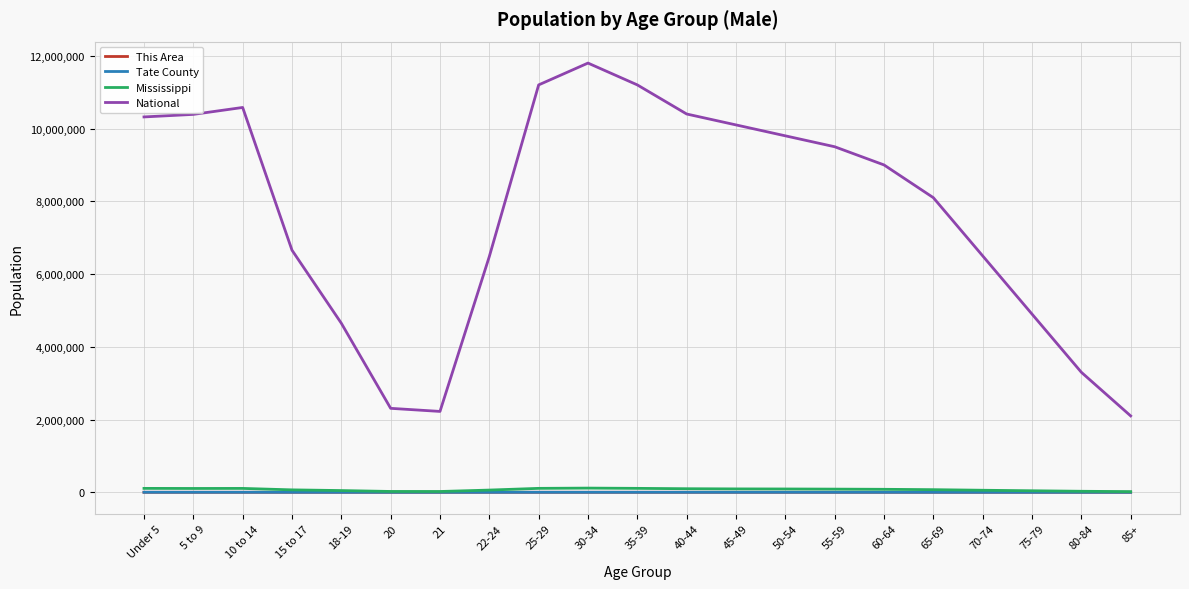

Where does the Tate County series first go above 663?

Under 5